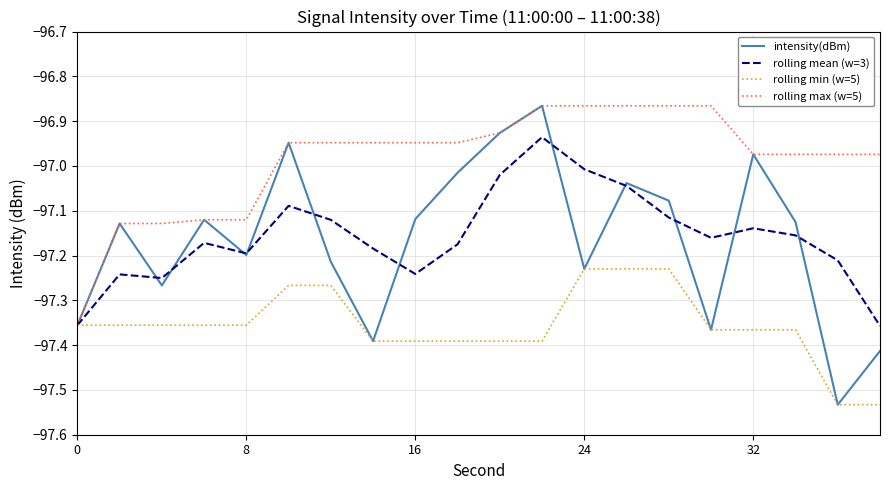

Which series has the largest total across all categories?

rolling max (w=5)